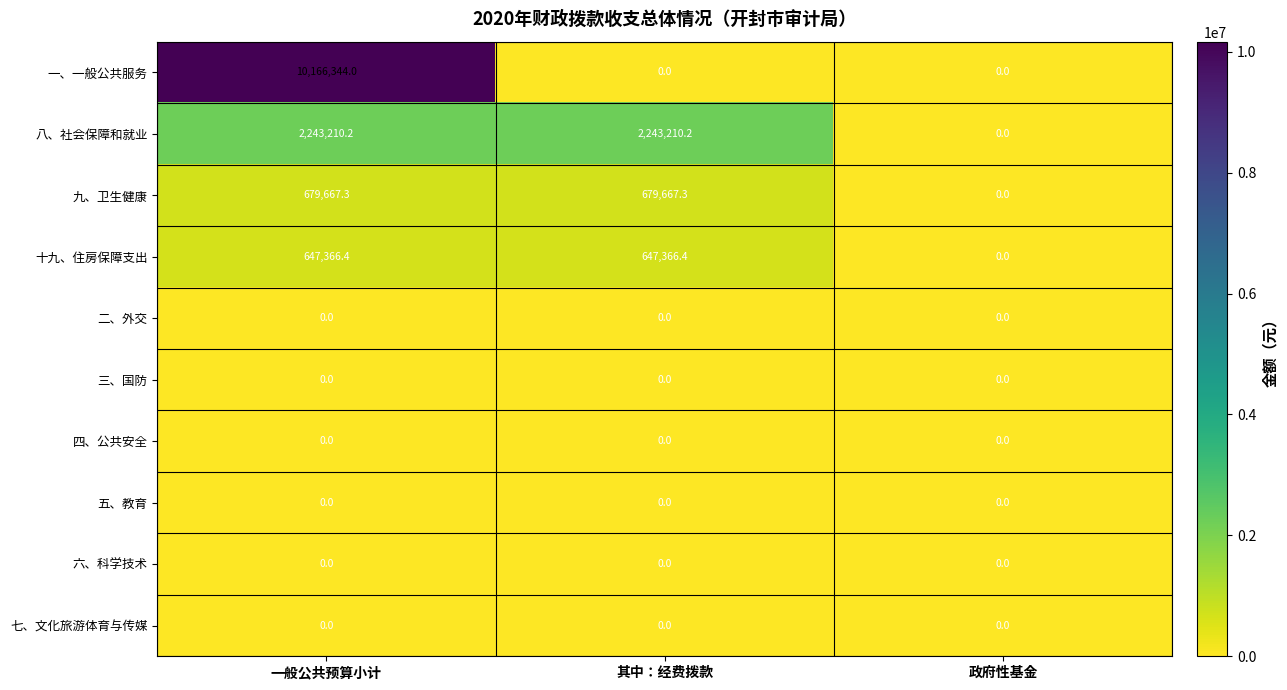

Reading right to left, list all the values displayed in this chart.

一、一般公共服务: 0.0	0.0	10166344.0
八、社会保障和就业: 0.0	2243210.2	2243210.2
九、卫生健康: 0.0	679667.3	679667.3
十九、住房保障支出: 0.0	647366.4	647366.4
二、外交: 0.0	0.0	0.0
三、国防: 0.0	0.0	0.0
四、公共安全: 0.0	0.0	0.0
五、教育: 0.0	0.0	0.0
六、科学技术: 0.0	0.0	0.0
七、文化旅游体育与传媒: 0.0	0.0	0.0